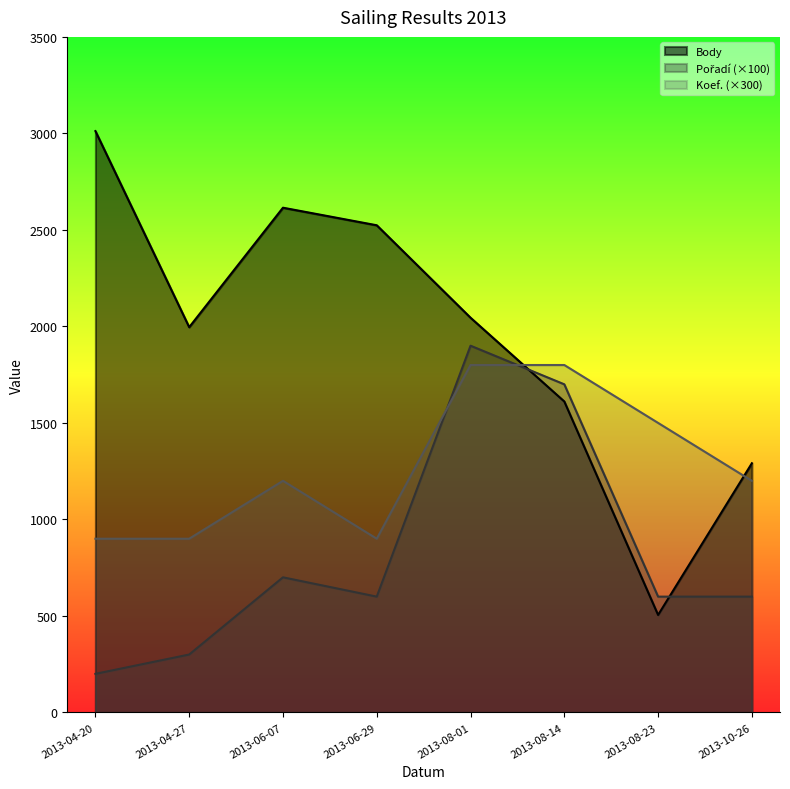

True or false: Body and Pořadí cross at least once.

True